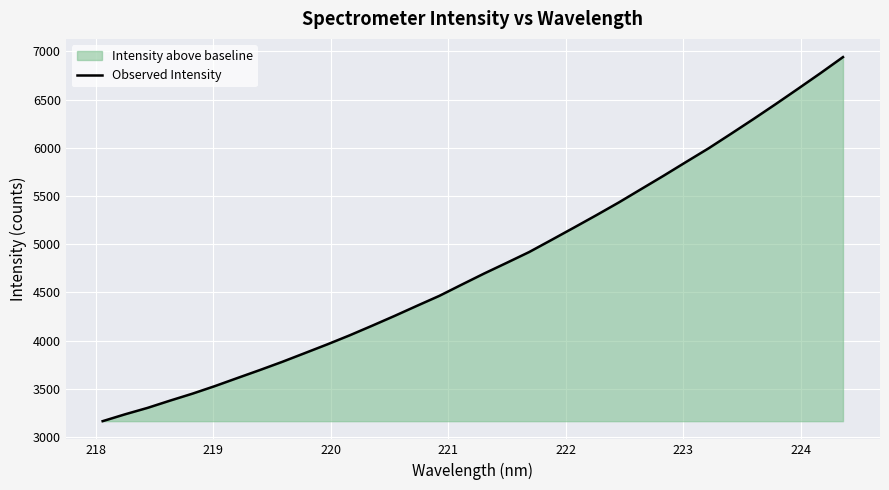

What is the average value?

4781.8